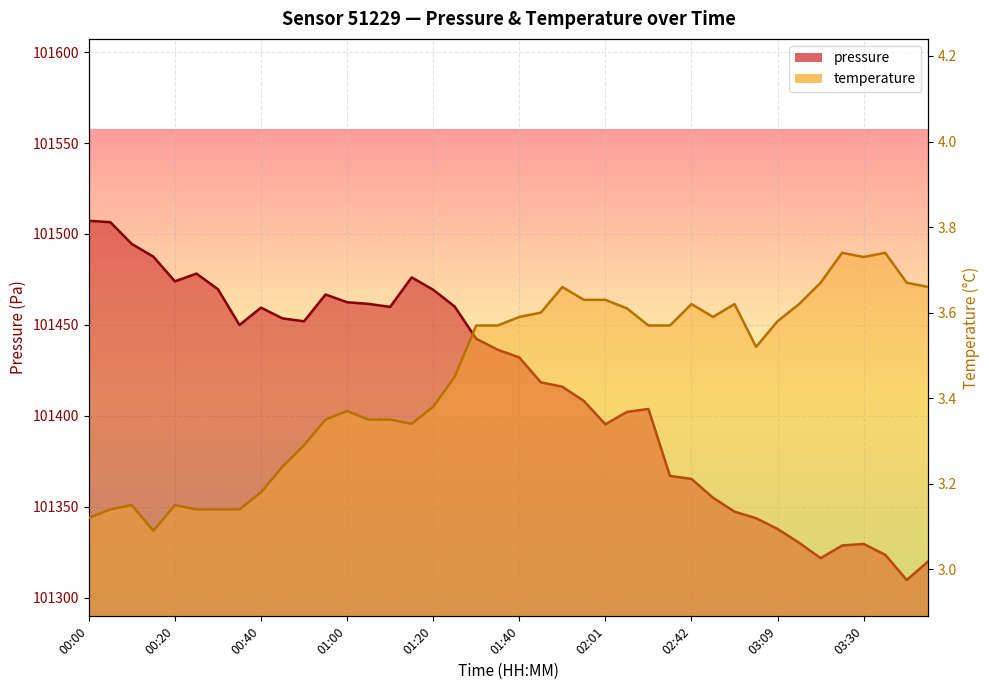

Reading right to left, extract all data points from this chart.

pressure: 03:46=101320.0	03:41=101309.8	03:35=101323.6	03:30=101329.6	03:25=101328.8	03:20=101321.8	03:15=101330.2	03:09=101337.8	03:04=101343.8	02:59=101347.3	02:54=101355.0	02:42=101365.3	02:37=101367.0	02:11=101403.8	02:06=101402.2	02:01=101395.3	01:56=101408.2	01:51=101416.0	01:45=101418.4	01:40=101432.1	01:35=101436.3	01:30=101442.4	01:25=101460.1	01:20=101469.3	01:15=101476.1	01:10=101459.9	01:05=101461.6	01:00=101462.5	00:55=101466.7	00:50=101452.0	00:45=101453.6	00:40=101459.5	00:35=101450.0	00:30=101469.6	00:25=101478.2	00:20=101473.9	00:15=101487.5	00:10=101494.5	00:05=101506.5	00:00=101507.2
temperature: 03:46=3.7	03:41=3.7	03:35=3.7	03:30=3.7	03:25=3.7	03:20=3.7	03:15=3.6	03:09=3.6	03:04=3.5	02:59=3.6	02:54=3.6	02:42=3.6	02:37=3.6	02:11=3.6	02:06=3.6	02:01=3.6	01:56=3.6	01:51=3.7	01:45=3.6	01:40=3.6	01:35=3.6	01:30=3.6	01:25=3.5	01:20=3.4	01:15=3.3	01:10=3.4	01:05=3.4	01:00=3.4	00:55=3.4	00:50=3.3	00:45=3.2	00:40=3.2	00:35=3.1	00:30=3.1	00:25=3.1	00:20=3.1	00:15=3.1	00:10=3.1	00:05=3.1	00:00=3.1